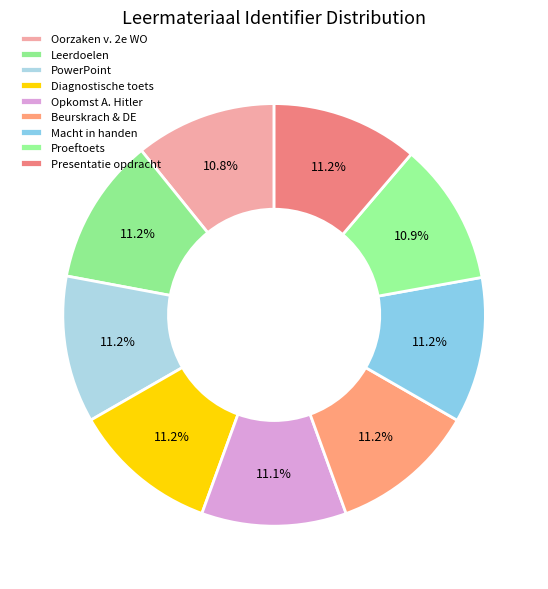

Count the number of slices in the pie.

9